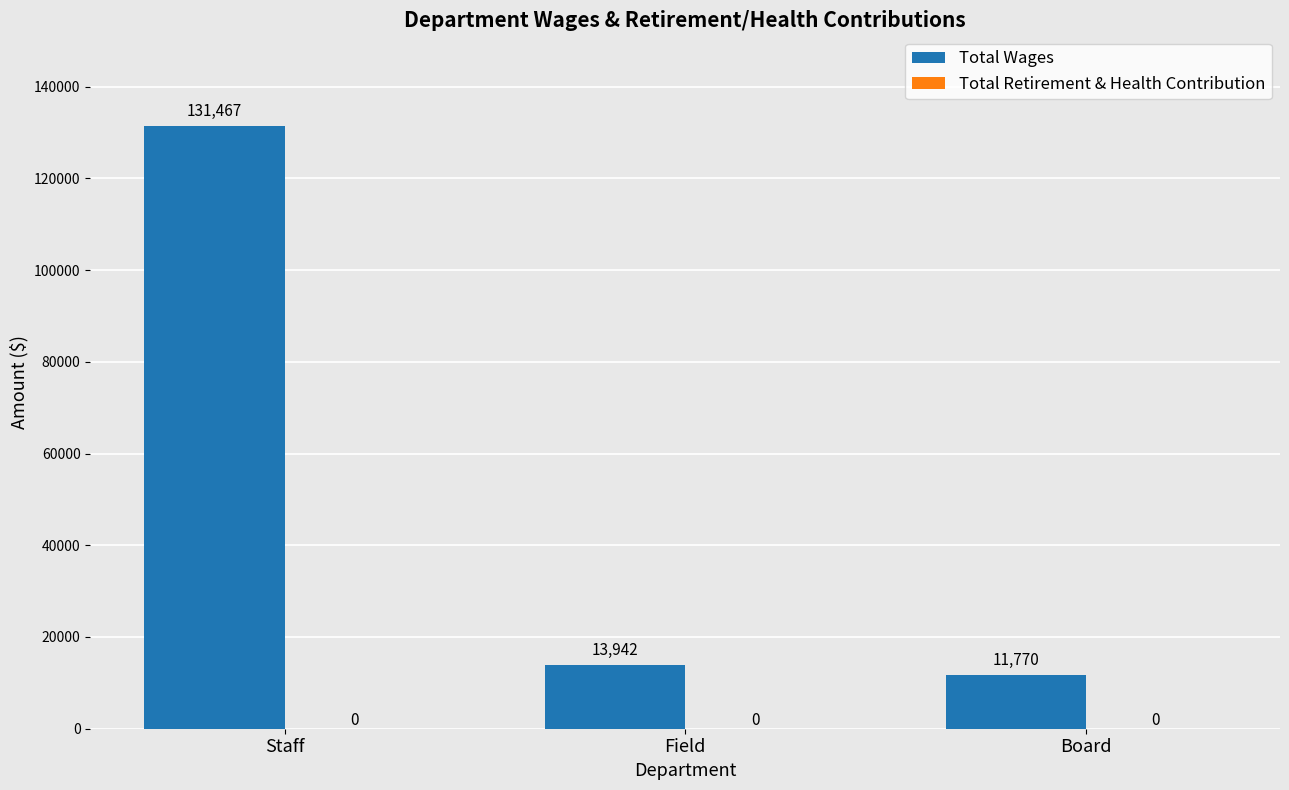

How many distinct data groups are displayed?

1